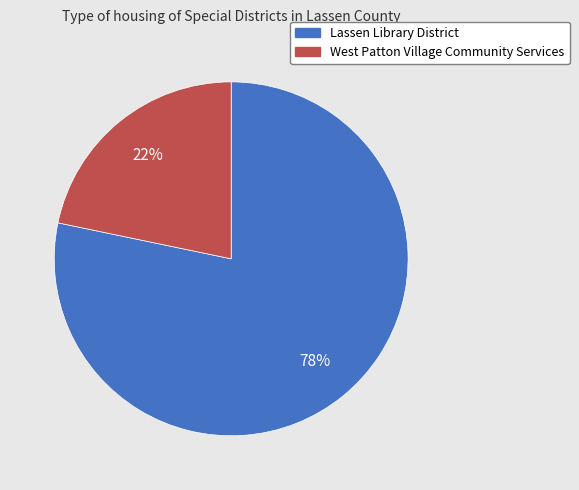

To the nearest percent, what is the average slice percentage?

50%